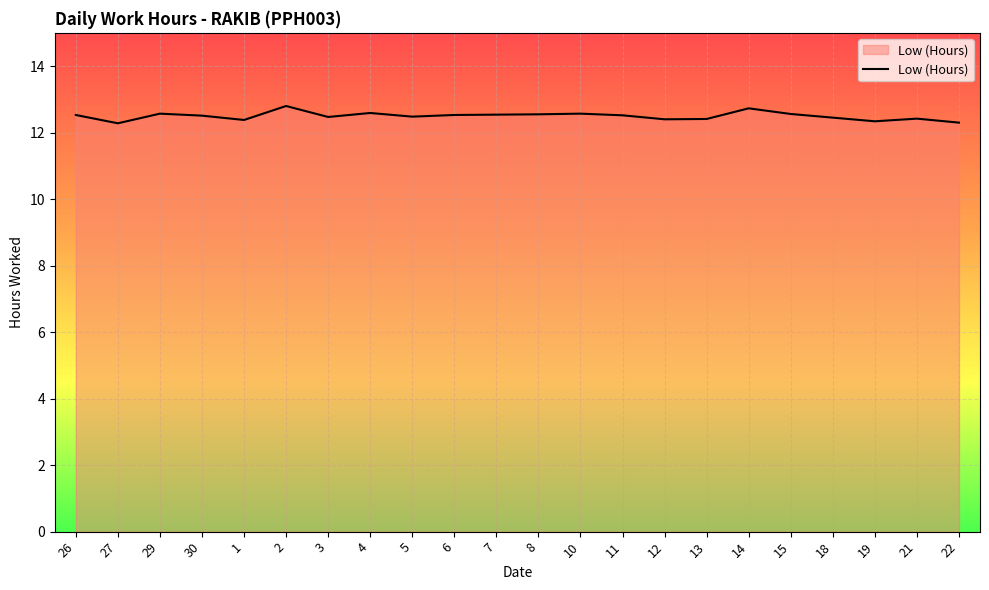

What position from the right is 4?

15